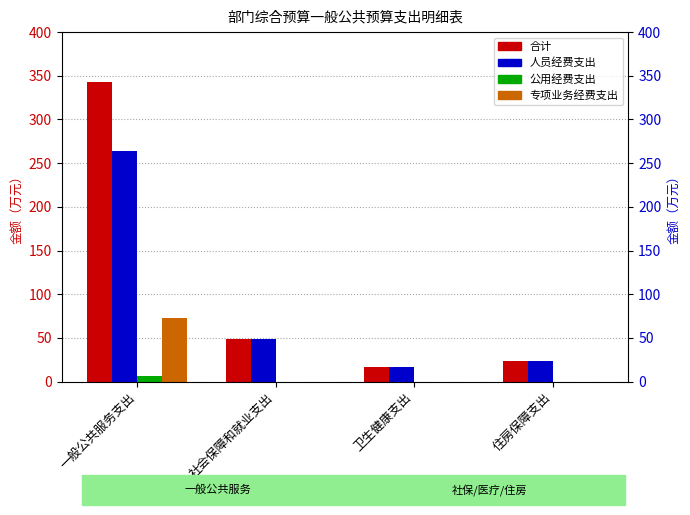

Is it true that 合计 equals 28.1 at 卫生健康支出?

False